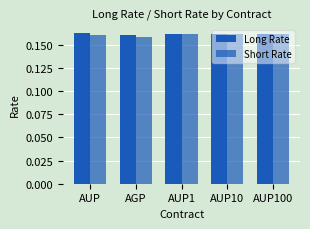

What is the highest value of the Short Rate series?

0.2